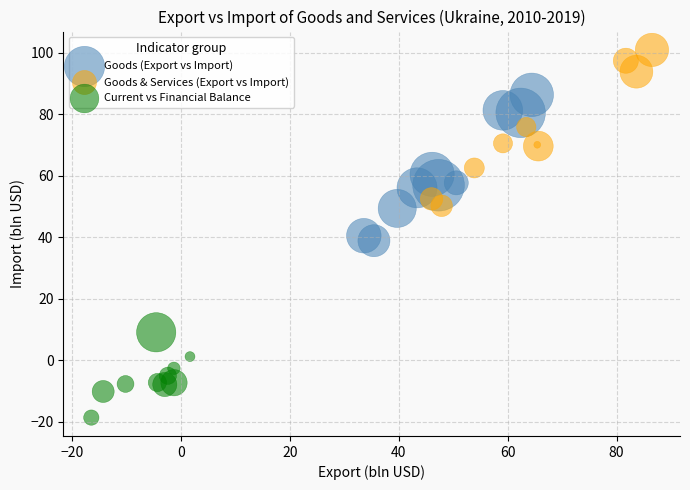

Which series contains the lowest Y value?

Current vs Financial Balance